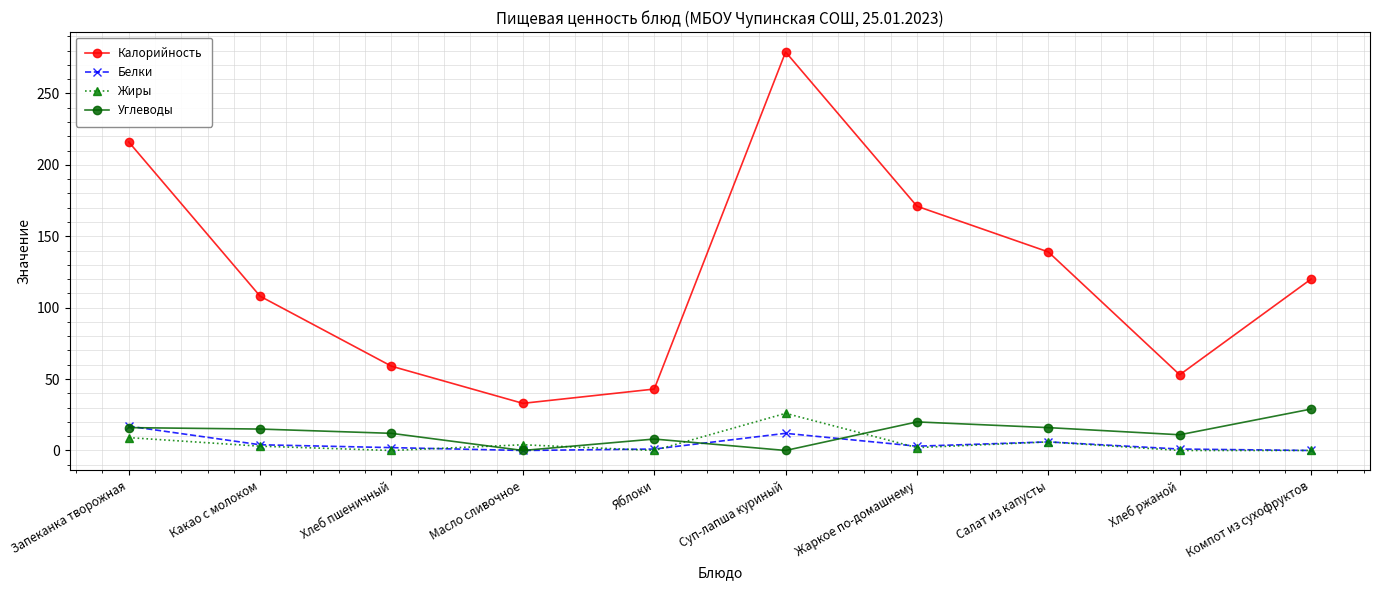

Which series has the largest range (max minus min)?

Калорийность